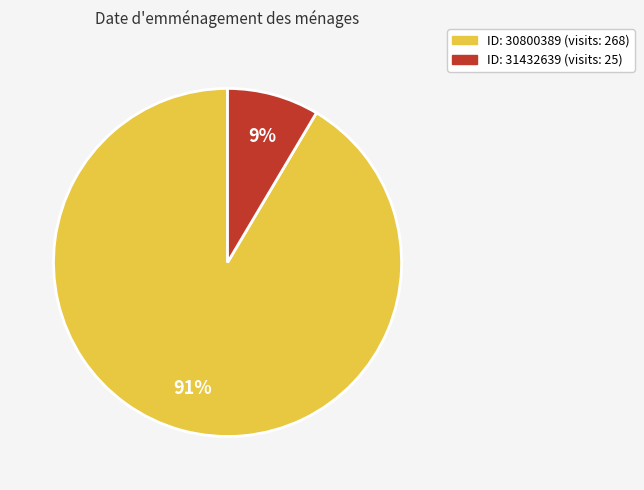

To the nearest percent, what is the average slice percentage?

50%